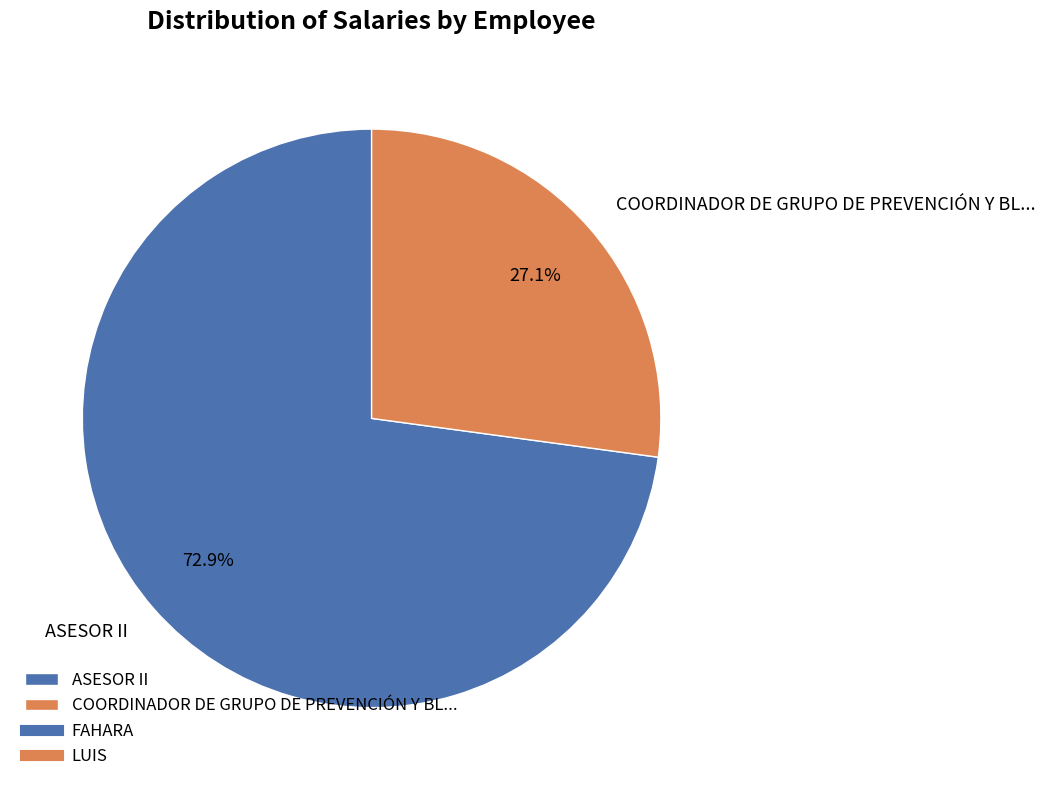

Rank the categories by value from highest to lowest.

ASESOR II, COORDINADOR DE GRUPO DE PREVENCIÓN Y BL...